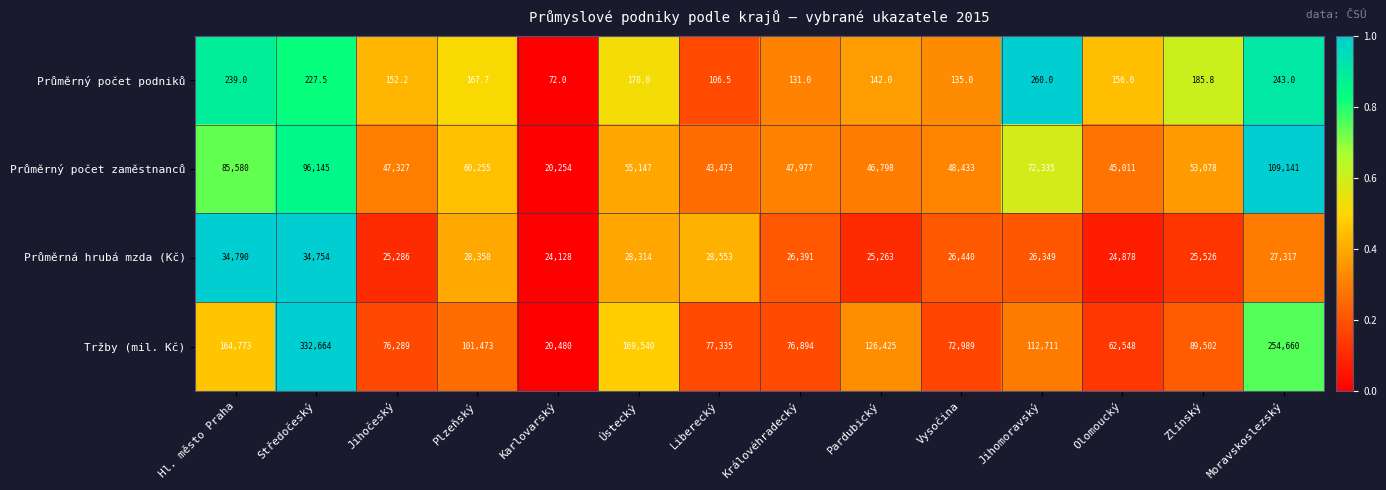

Which category has the highest value across all series?

Středočeský